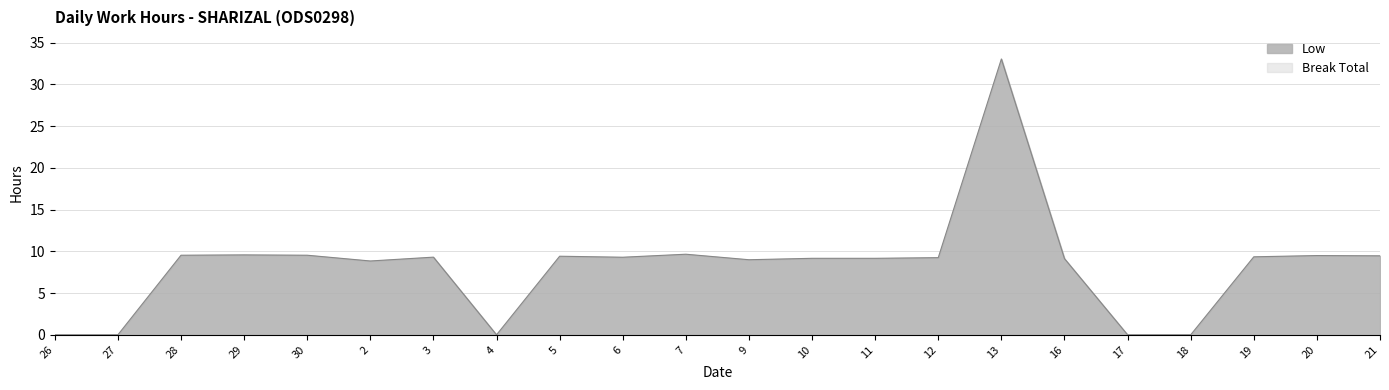

What is the label of the 7th point from the left?

3